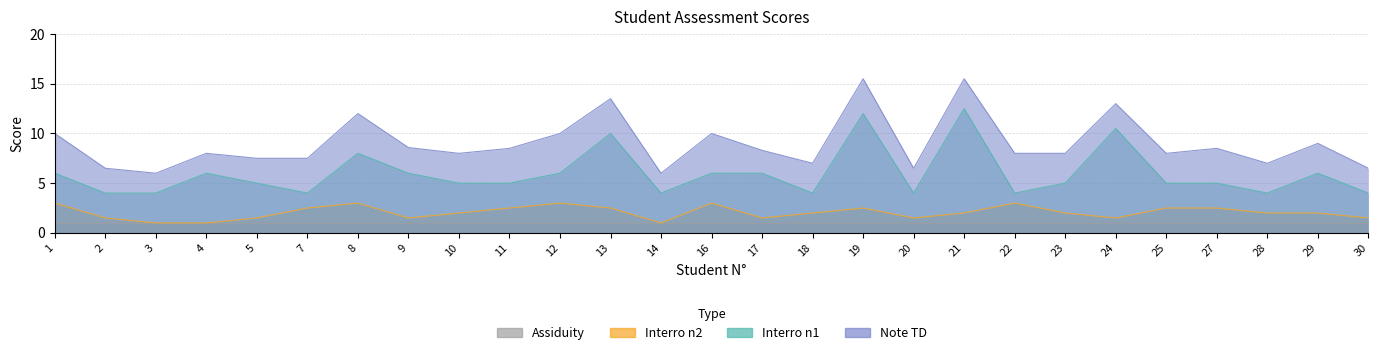

What is the sum of the Interro n2 values at 19 and 9?

4.0